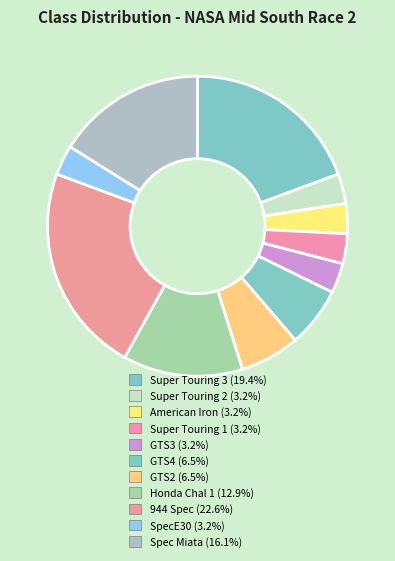

To the nearest percent, what portion does Super Touring 2 represent?

3%